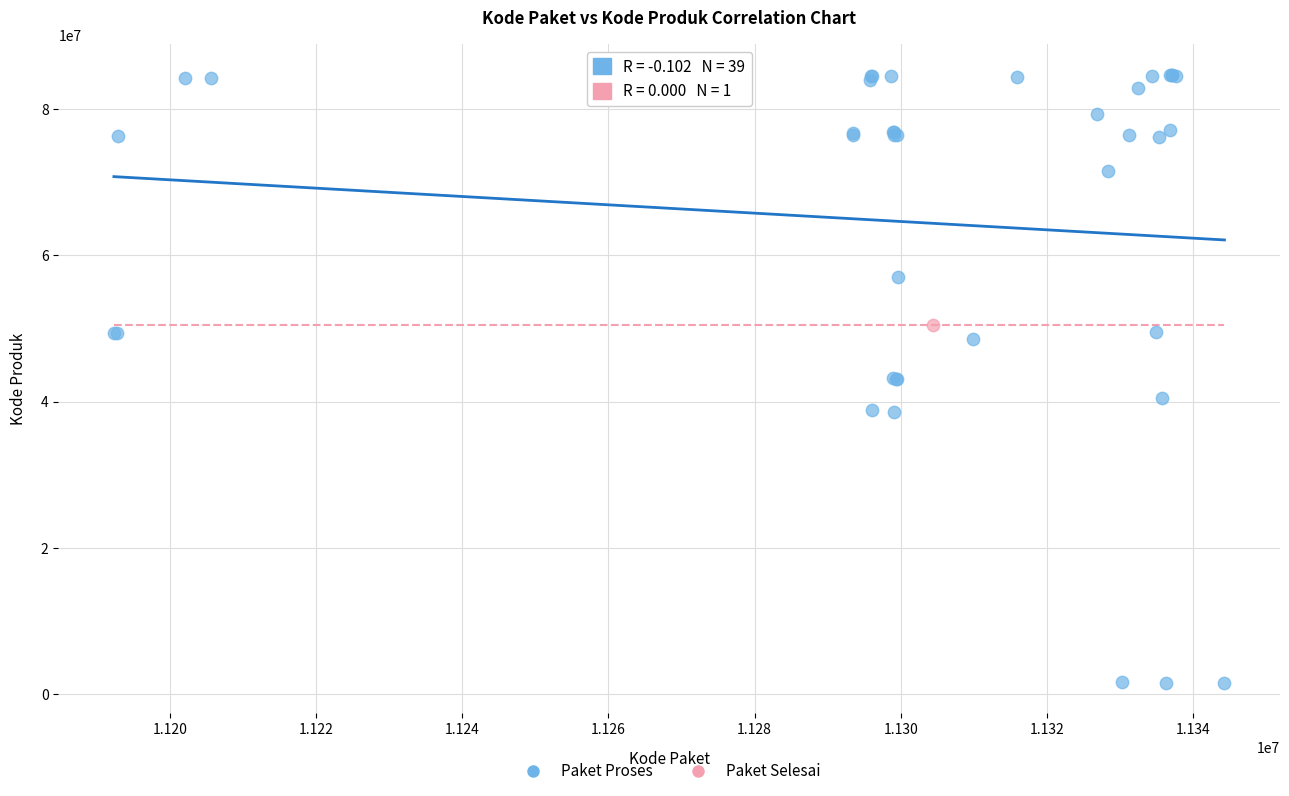

What are all the series names shown in the legend?

Paket Proses, Paket Selesai